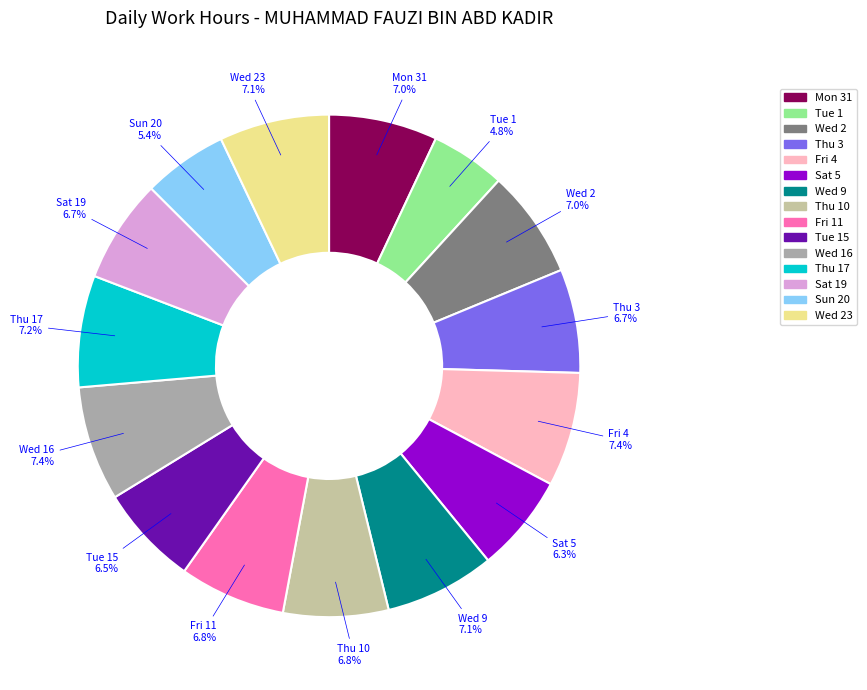

Does any single category account for the majority?

No